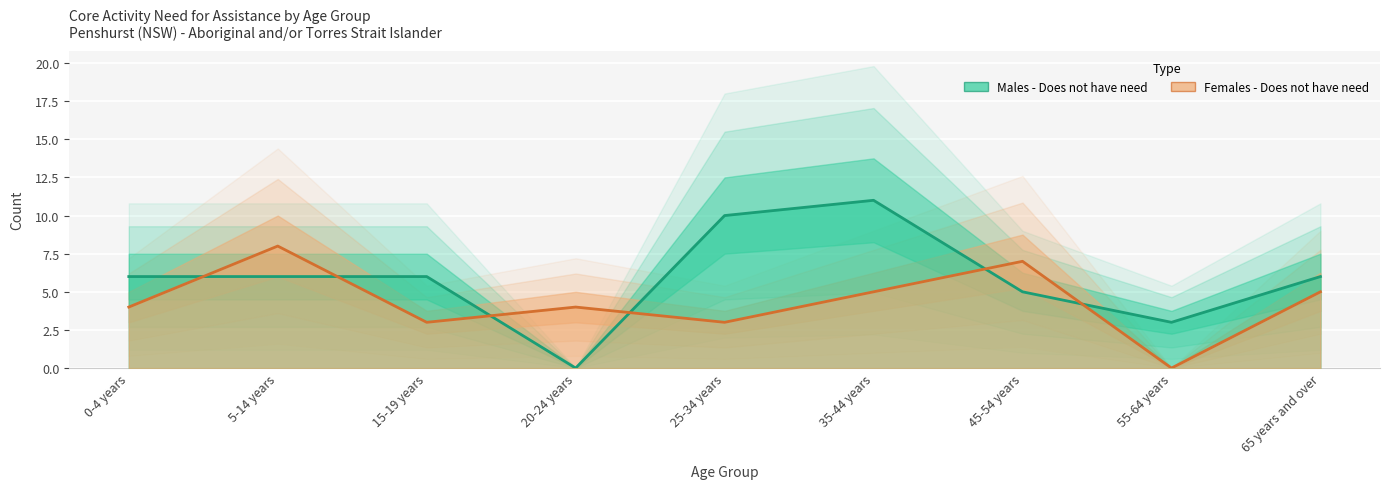

List the series in order of their peak value, highest first.

Males - Does not have need, Females - Does not have need